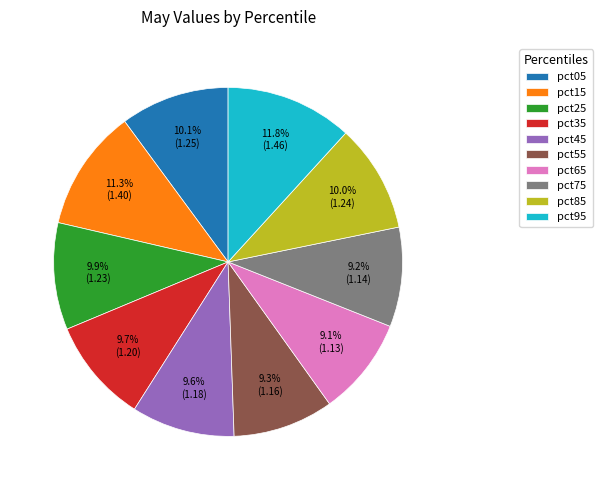

Between pct55 and pct25, which is larger?

pct25